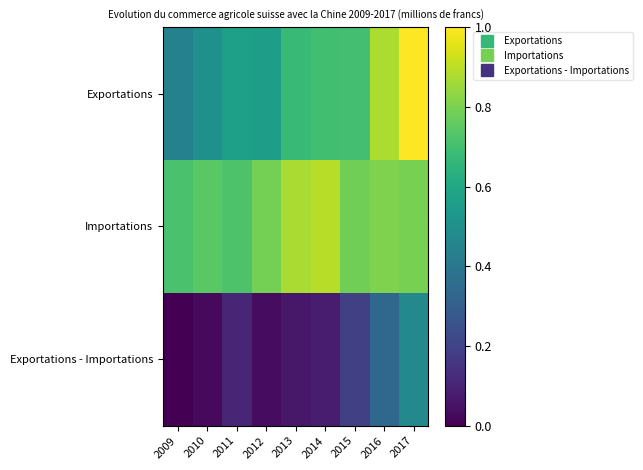

Reading right to left, transcribe all the data shown in this chart.

Exportations: 2017=1.0	2016=0.9	2015=0.7	2014=0.7	2013=0.7	2012=0.6	2011=0.6	2010=0.5	2009=0.4
Importations: 2017=0.8	2016=0.8	2015=0.8	2014=0.9	2013=0.9	2012=0.8	2011=0.7	2010=0.7	2009=0.7
Exportations - Importations: 2017=0.5	2016=0.3	2015=0.2	2014=0.1	2013=0.1	2012=0.0	2011=0.1	2010=0.0	2009=0.0